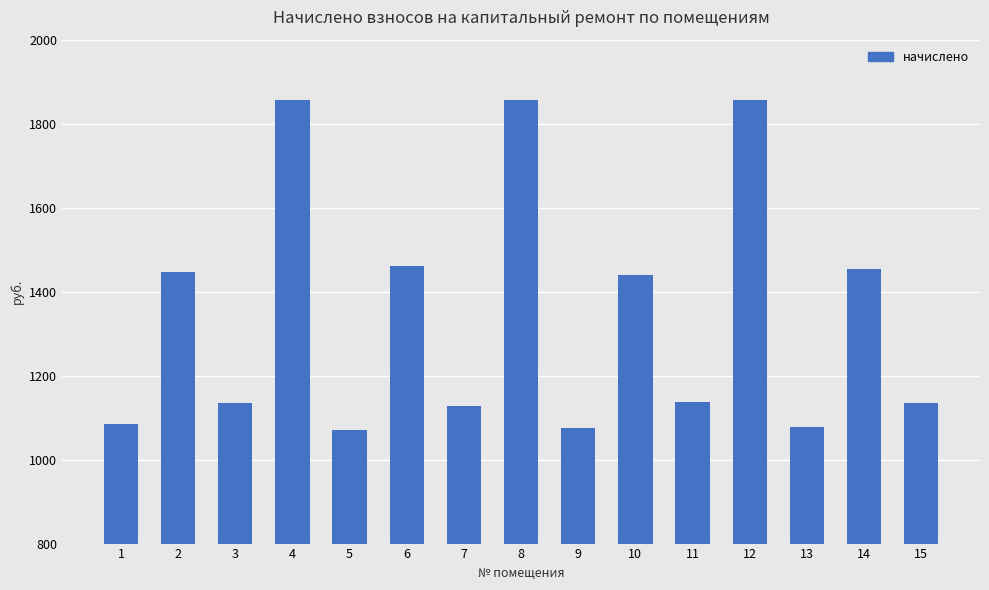

Which has a higher value, 11 or 5?

11